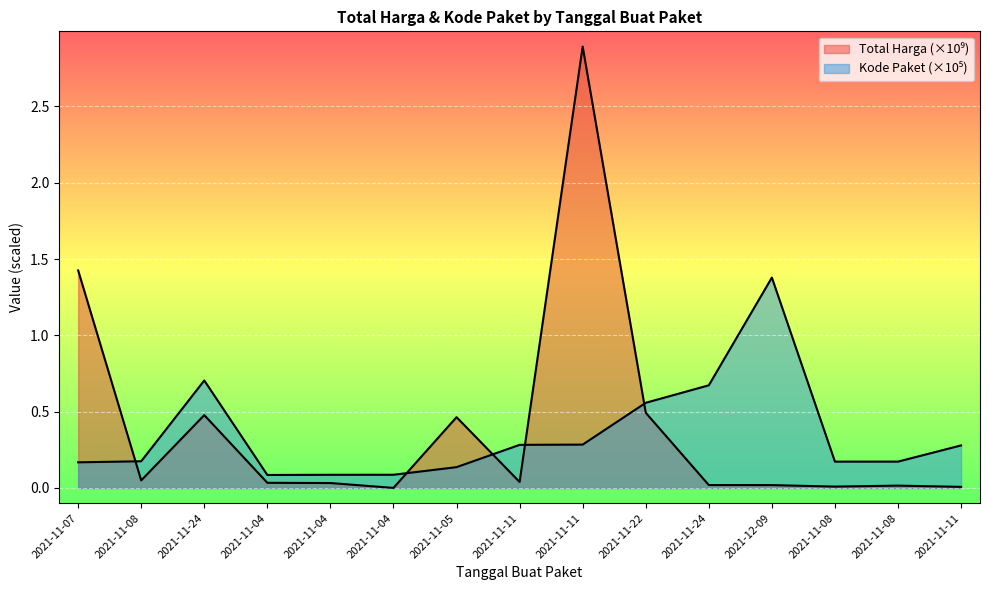

What is the highest value of the Total Harga series?

2.9